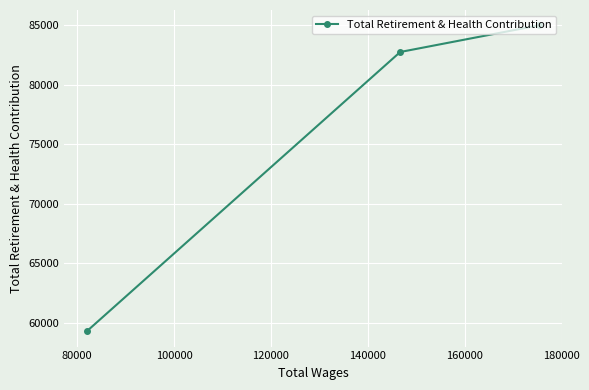

How many categories are shown in the chart?

3